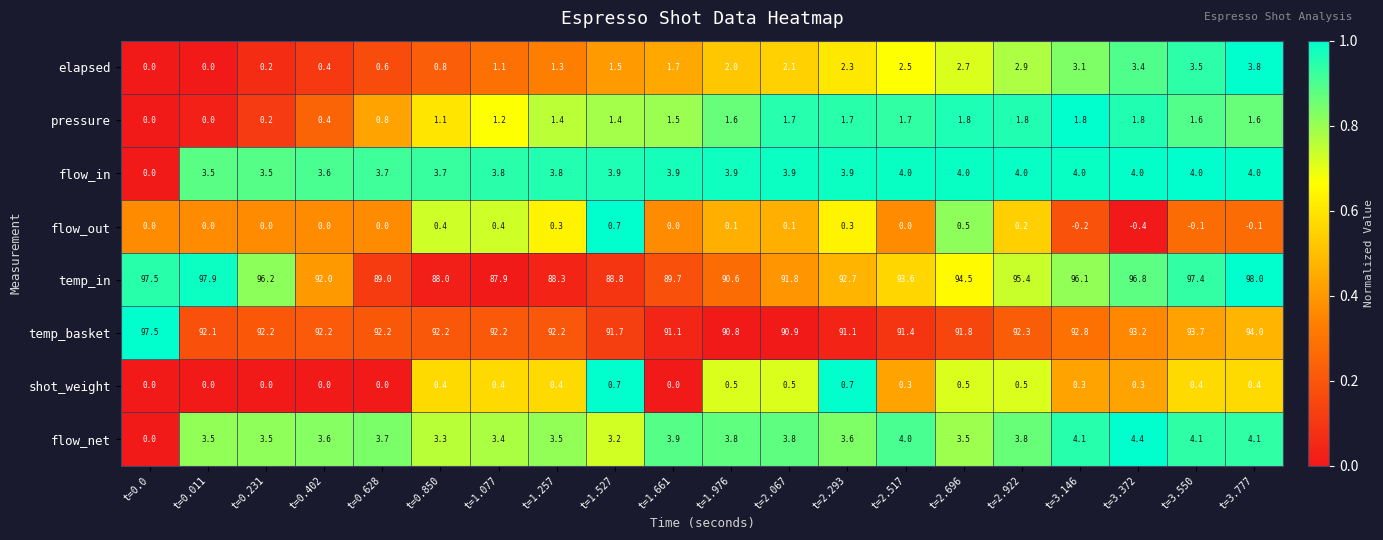

What is the difference between the second highest and minimum values in the shot_weight series?

0.7